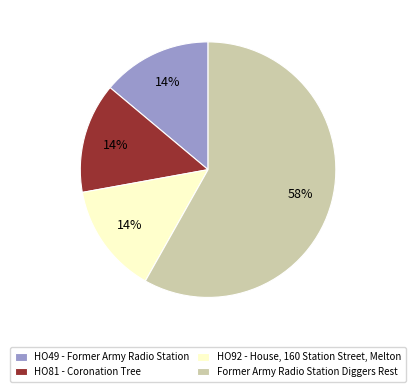

To the nearest percent, what is the average slice percentage?

25%